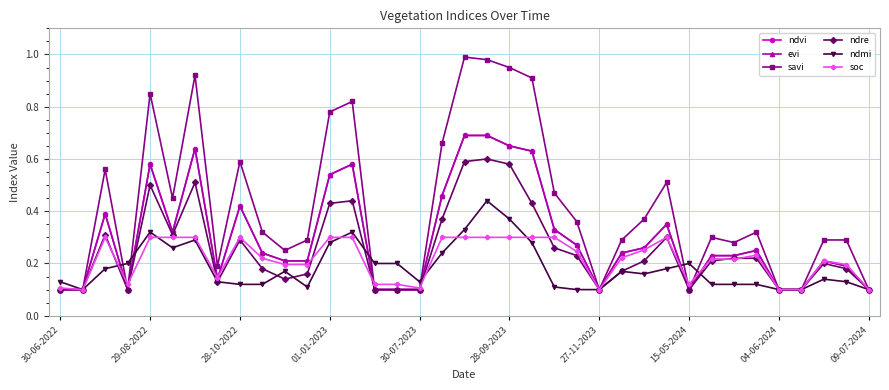

Reading left to right, list all the values displayed in this chart.

ndvi: 0.1	0.1	0.4	0.1	0.6	0.3	0.6	0.1	0.4	0.2	0.2	0.2	0.5	0.6	0.1	0.1	0.1	0.5	0.7	0.7	0.7	0.6	0.3	0.3	0.1	0.2	0.3	0.3	0.1	0.2	0.2	0.2	0.1	0.1	0.2	0.2	0.1
evi: 0.1	0.1	0.4	0.1	0.6	0.3	0.6	0.1	0.4	0.2	0.2	0.2	0.5	0.6	0.1	0.1	0.1	0.5	0.7	0.7	0.7	0.6	0.3	0.3	0.1	0.2	0.3	0.3	0.1	0.2	0.2	0.2	0.1	0.1	0.2	0.2	0.1
savi: 0.1	0.1	0.6	0.1	0.8	0.5	0.9	0.2	0.6	0.3	0.2	0.3	0.8	0.8	0.1	0.1	0.1	0.7	1.0	1.0	0.9	0.9	0.5	0.4	0.1	0.3	0.4	0.5	0.1	0.3	0.3	0.3	0.1	0.1	0.3	0.3	0.1
ndre: 0.1	0.1	0.3	0.1	0.5	0.3	0.5	0.1	0.3	0.2	0.1	0.2	0.4	0.4	0.1	0.1	0.1	0.4	0.6	0.6	0.6	0.4	0.3	0.2	0.1	0.2	0.2	0.3	0.1	0.2	0.2	0.2	0.1	0.1	0.2	0.2	0.1
ndmi: 0.1	0.1	0.2	0.2	0.3	0.3	0.3	0.1	0.1	0.1	0.2	0.1	0.3	0.3	0.2	0.2	0.1	0.2	0.3	0.4	0.4	0.3	0.1	0.1	0.1	0.2	0.2	0.2	0.2	0.1	0.1	0.1	0.1	0.1	0.1	0.1	0.1
soc: 0.1	0.1	0.3	0.1	0.3	0.3	0.3	0.1	0.3	0.2	0.2	0.2	0.3	0.3	0.1	0.1	0.1	0.3	0.3	0.3	0.3	0.3	0.3	0.2	0.1	0.2	0.3	0.3	0.1	0.2	0.2	0.2	0.1	0.1	0.2	0.2	0.1